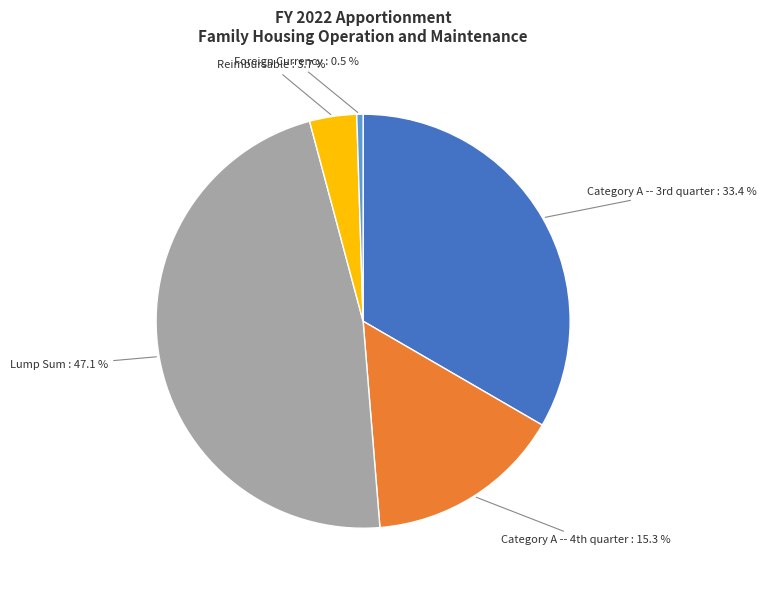

How much of the chart is everything except Reimbursable?

96.3%